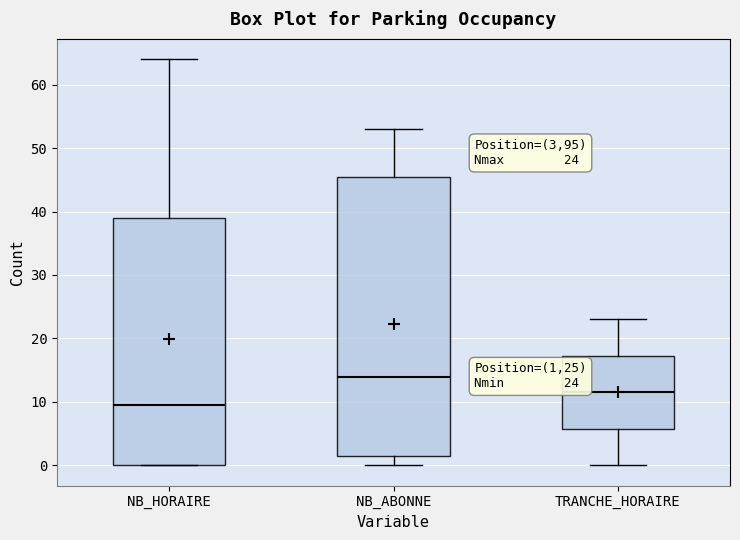

Which box's median line is the lowest?

NB_HORAIRE